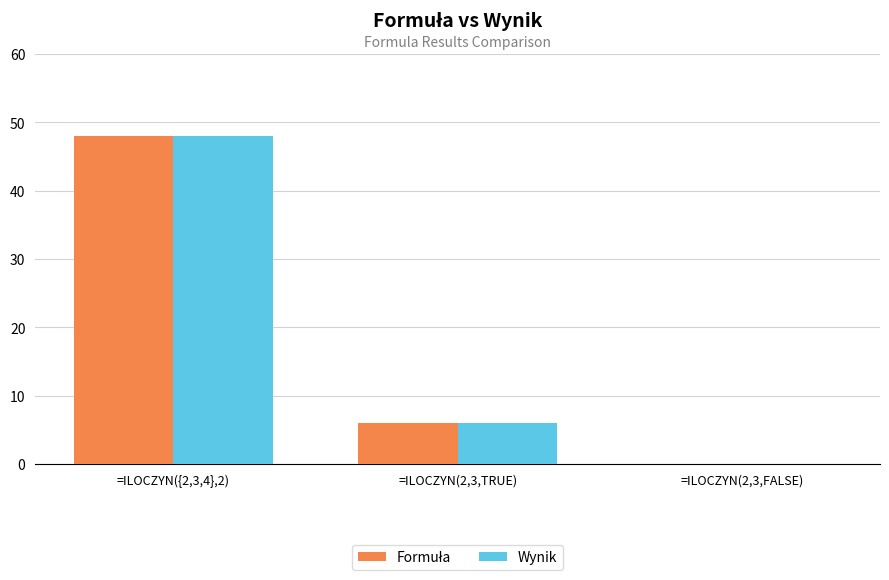

Where is Wynik nearest to the value 24?

=ILOCZYN(2,3,TRUE)